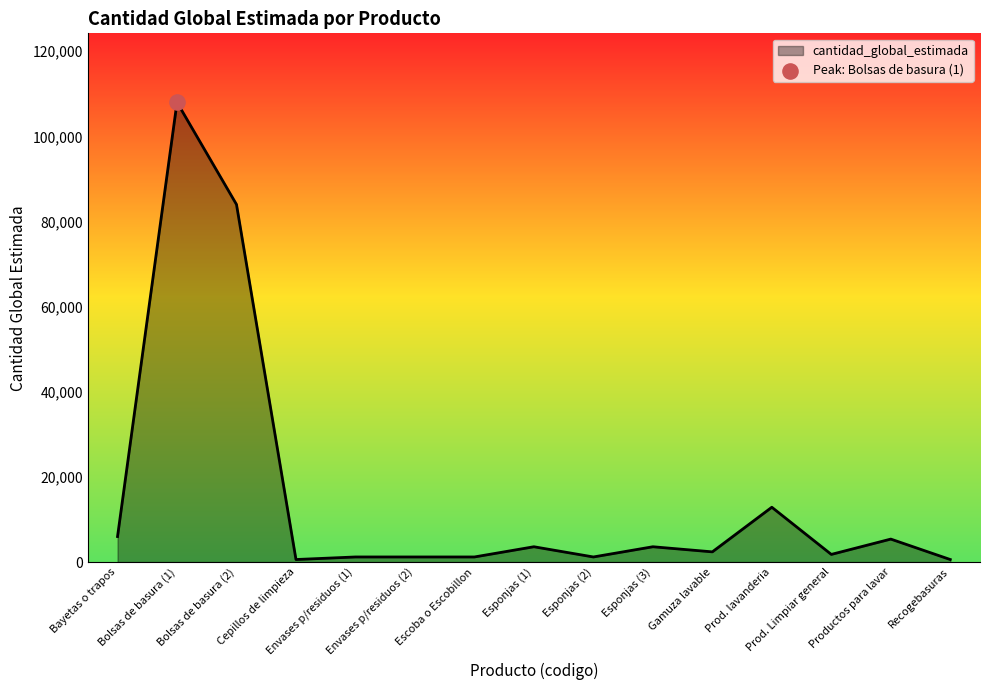

What is the difference between the maximum and minimum values?

107400